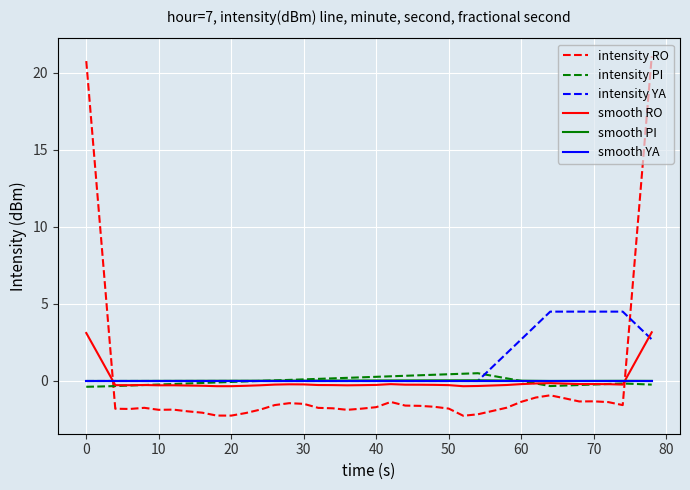

What is the smallest value displayed?

-2.3